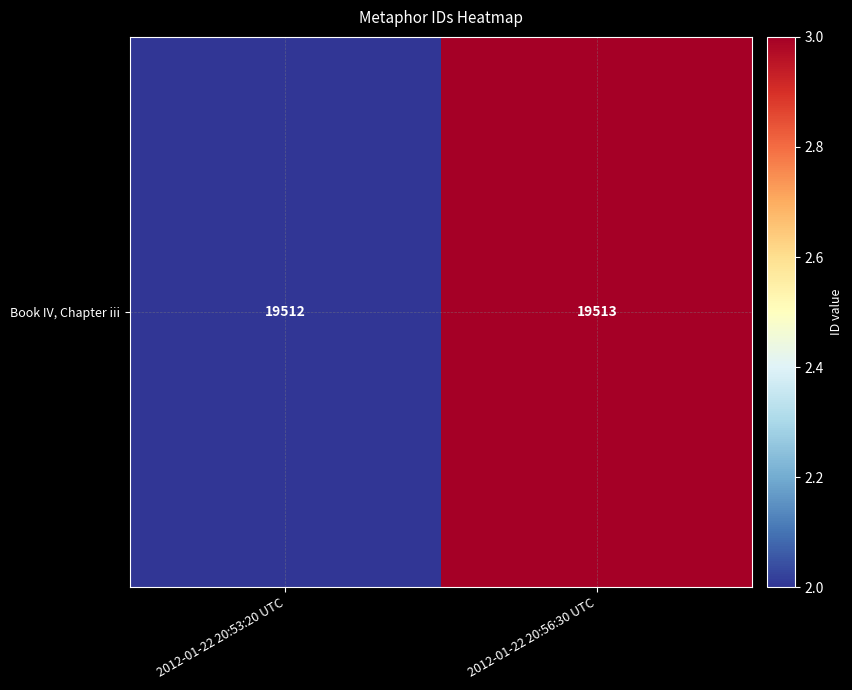

Reading left to right, transcribe all the data shown in this chart.

2012-01-22 20:53:20 UTC=19512	2012-01-22 20:56:30 UTC=19513